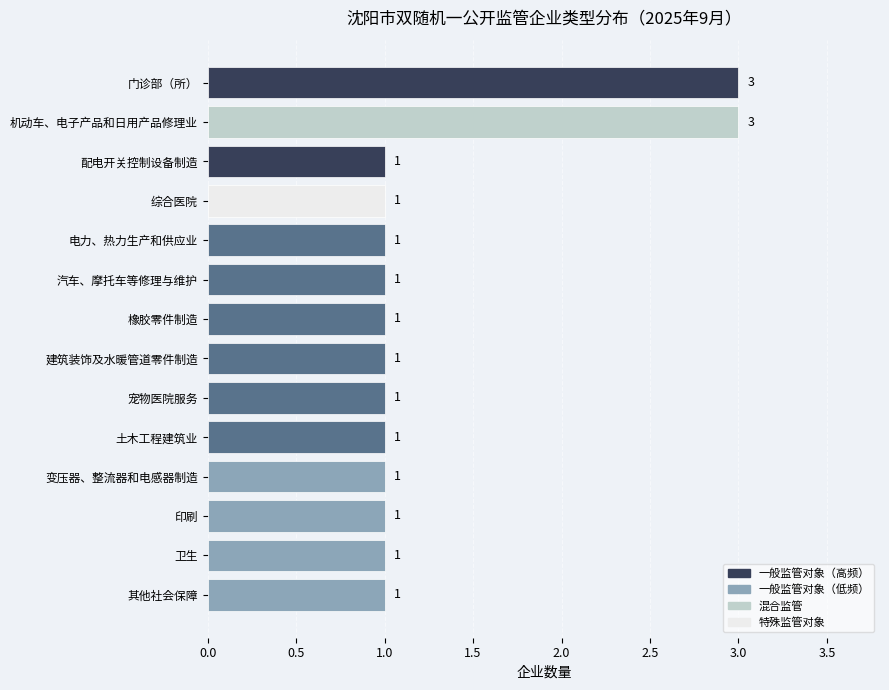

What is the minimum value shown in the chart?

1